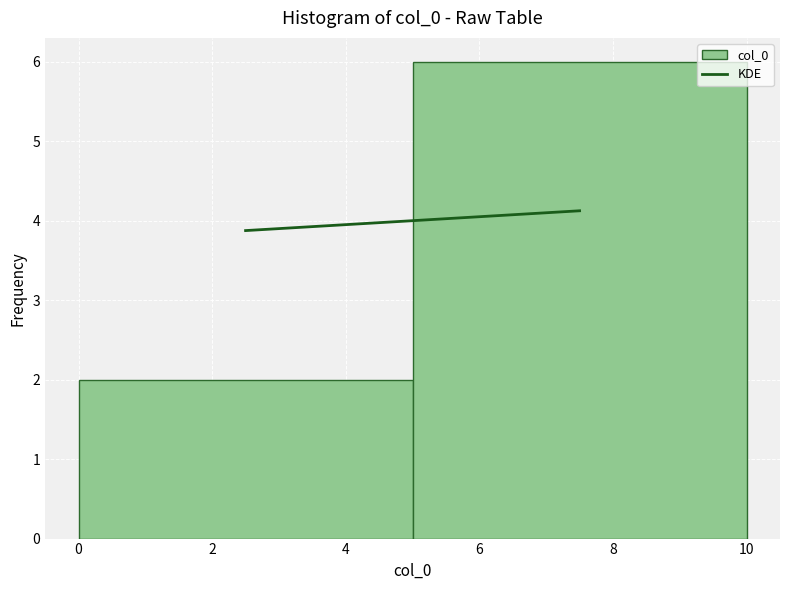

Reading left to right, transcribe this chart: for each bar, give the range it covers on the x-axis and its height. The values are not printed on the chart, so give them approximately, as read against the axis.

0 to 5: 2
5 to 10: 6